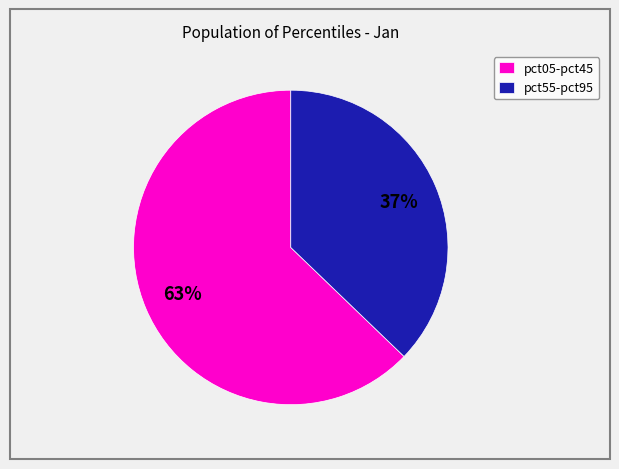

Approximately how many times larger is the value at pct05-pct45 compared to pct55-pct95?

1.7